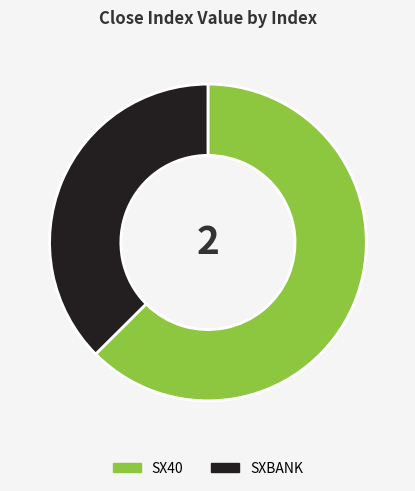

Between SX40 and SXBANK, which is larger?

SX40